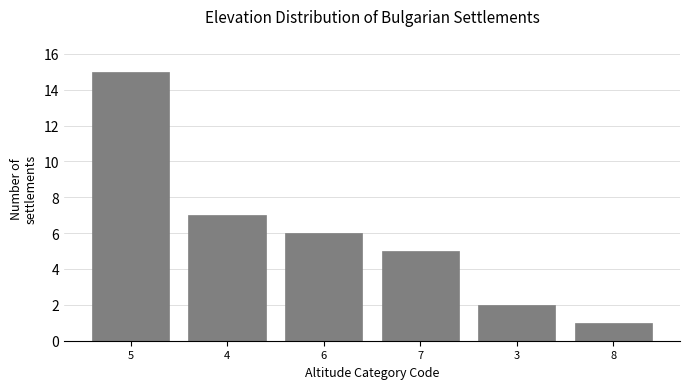

Reading left to right, extract all data points from this chart.

5=15	4=7	6=6	7=5	3=2	8=1